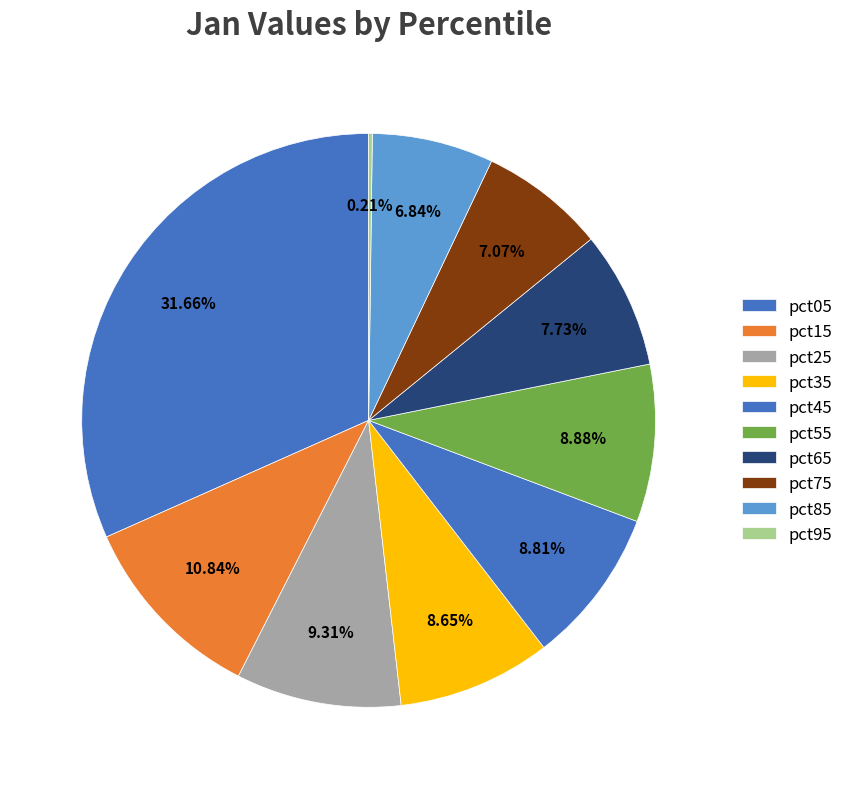

Which slice is the smallest?

pct95